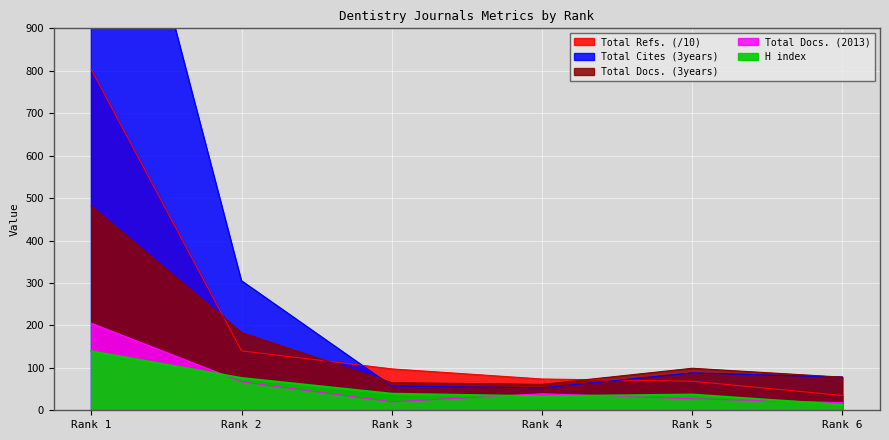

At Rank 6, list the series in order from smallest to largest.

H index, Total Docs. (2013), Total Refs., Total Docs. (3years), Total Cites (3years)